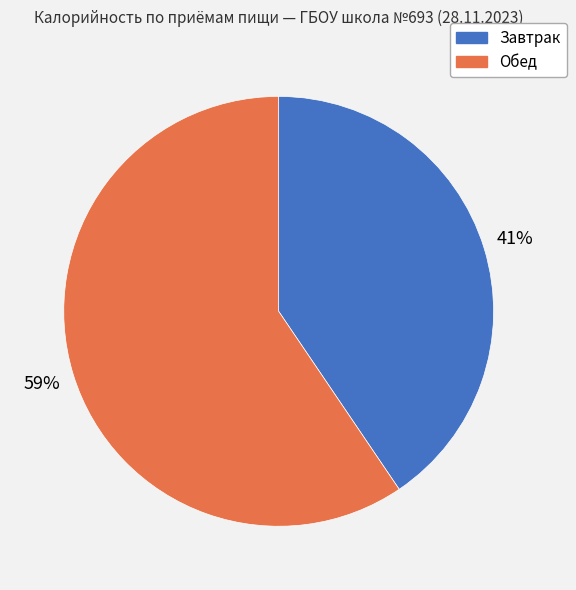

Is there any slice that represents more than half of the pie?

Yes